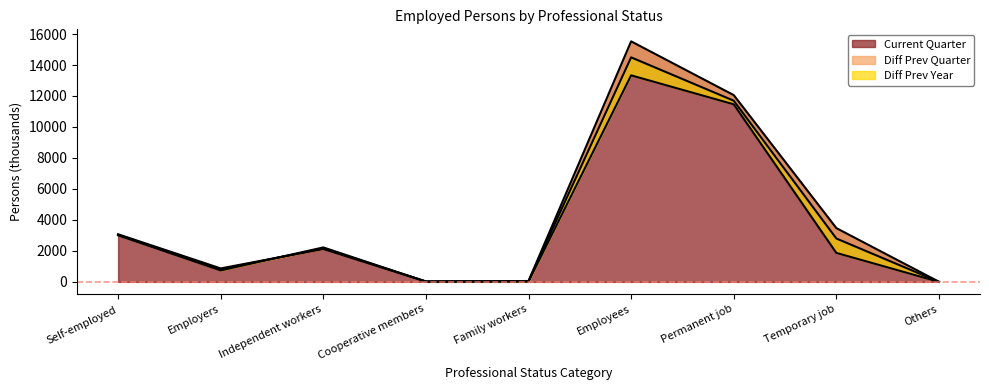

What is the difference between the maximum and minimum values in the Diff Prev Quarter series?

1068.9